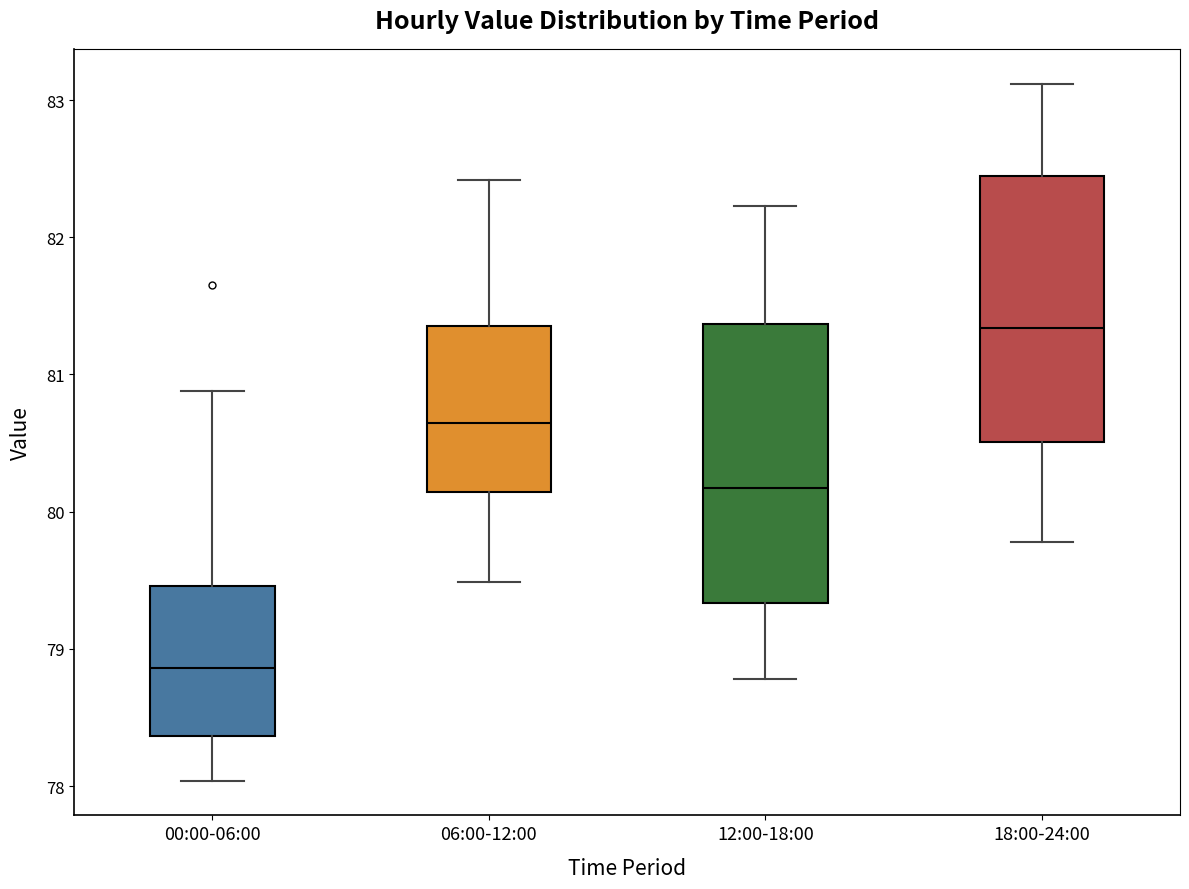

Which box's median line is the highest?

18:00-24:00